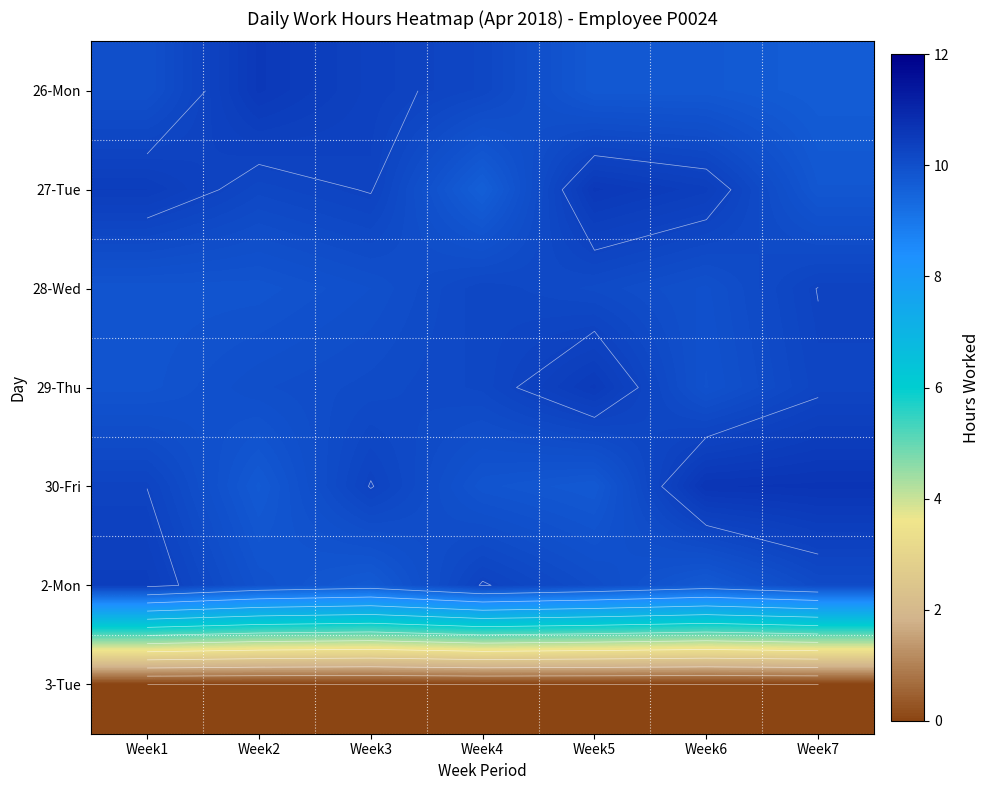

Count the number of data series in this chart.

7